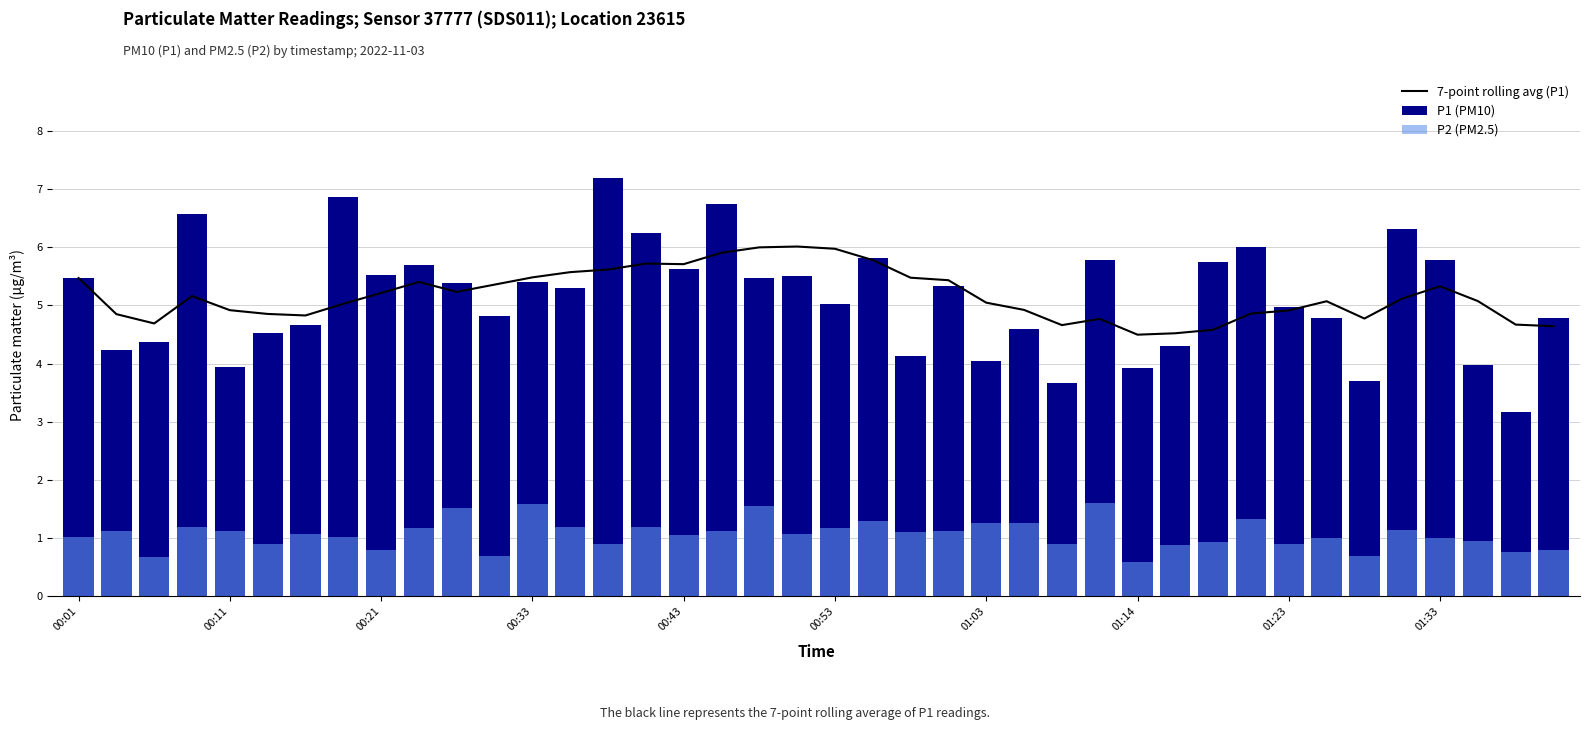

Which has a higher value, 01:14 or 16?

16